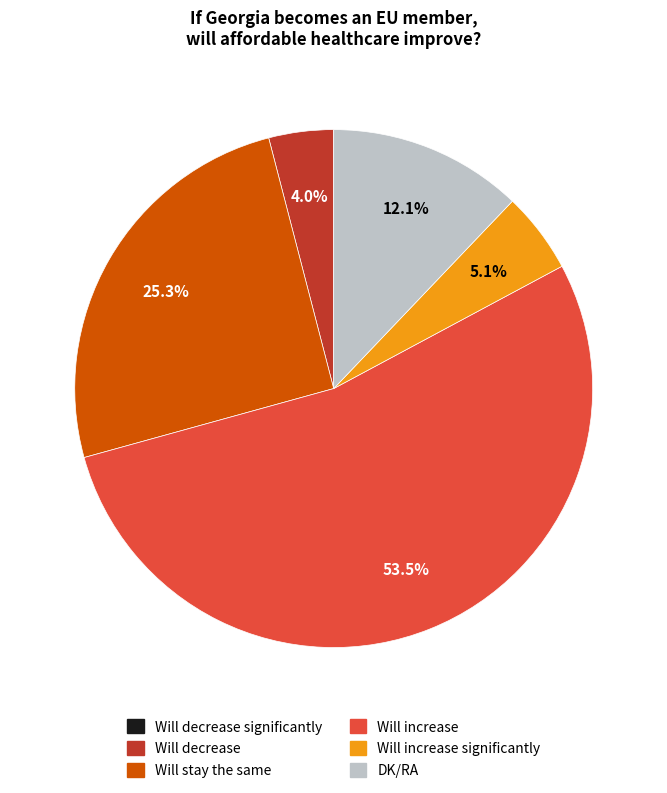

Does any single category account for the majority?

Yes